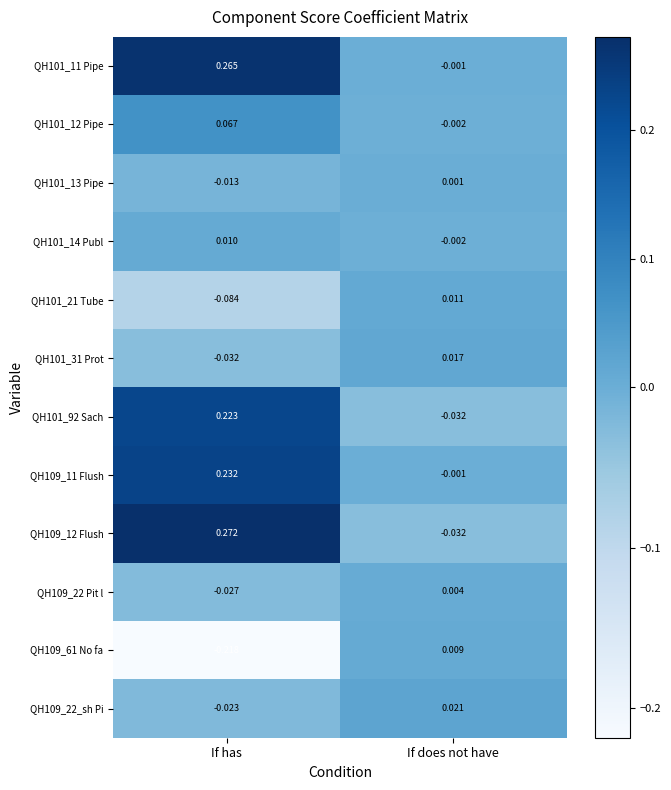

What is the total value across all series at If has?

0.7